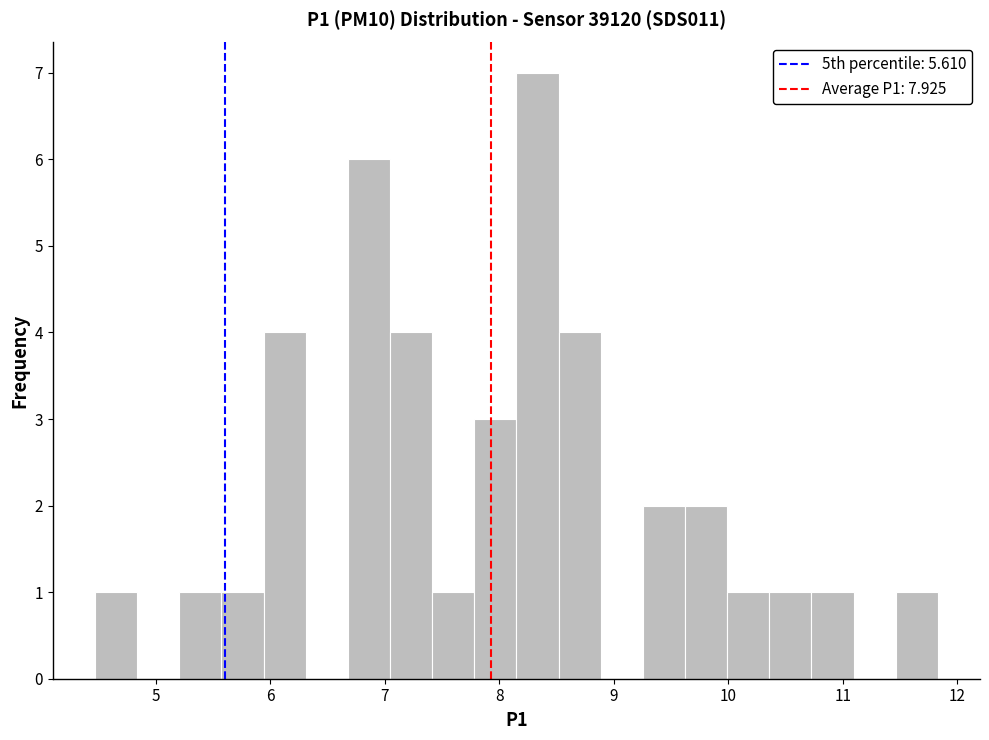

Read against the x-axis, roughly where is the centre of the tallest bar?

8.3